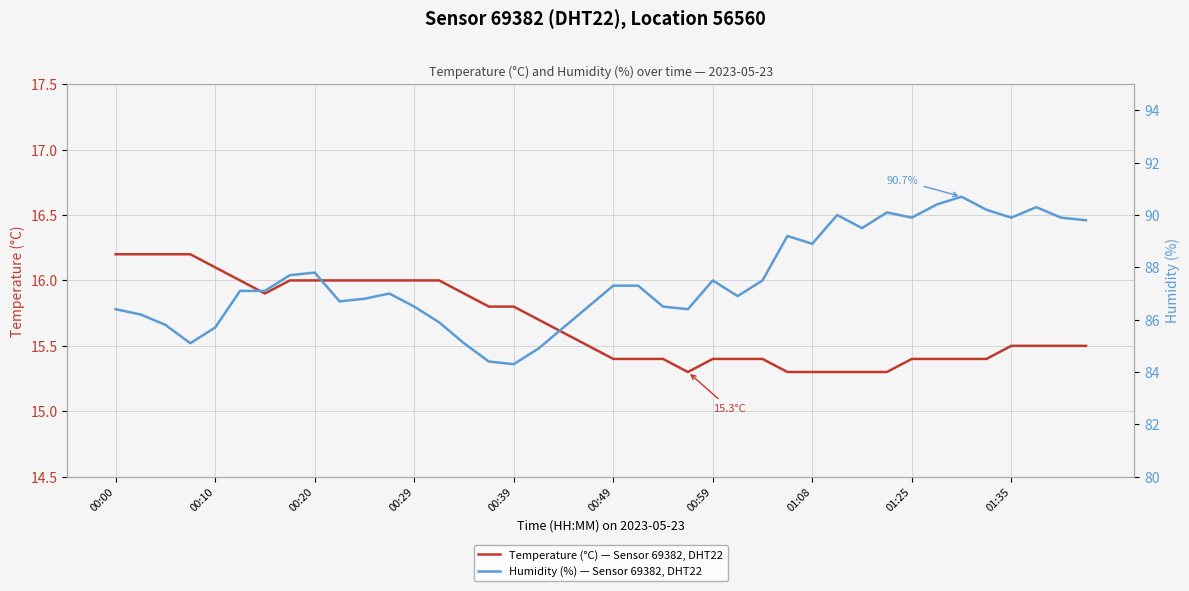

Is it true that Temperature (°C) — Sensor 69382, DHT22 equals 16.2 at 00:00?

True